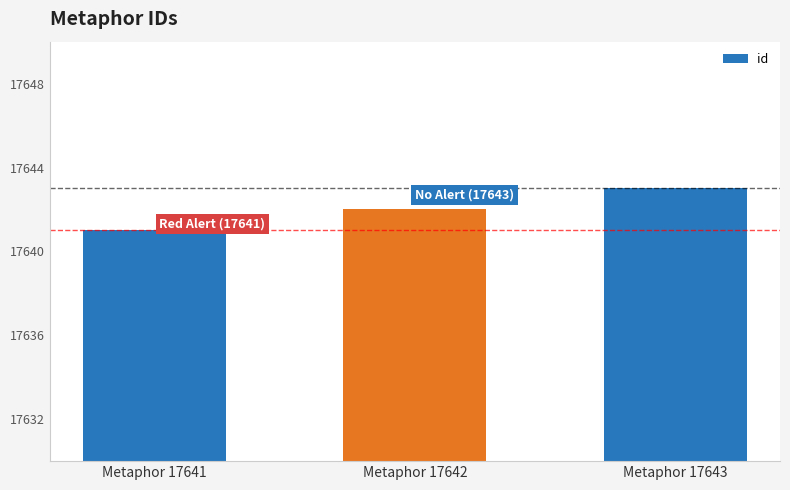

Rank the categories by value from highest to lowest.

Metaphor 17643, Metaphor 17642, Metaphor 17641